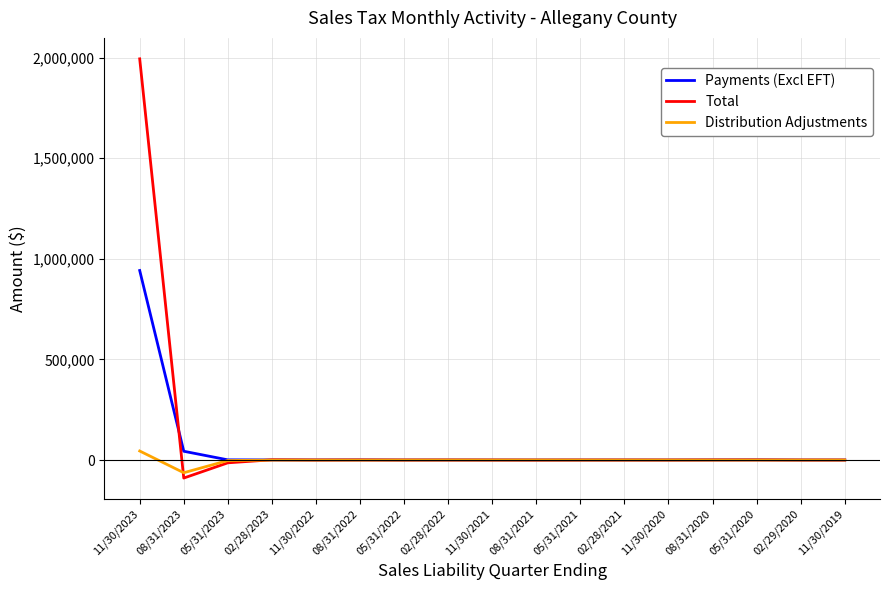

Which series has the widest spread of values?

Total